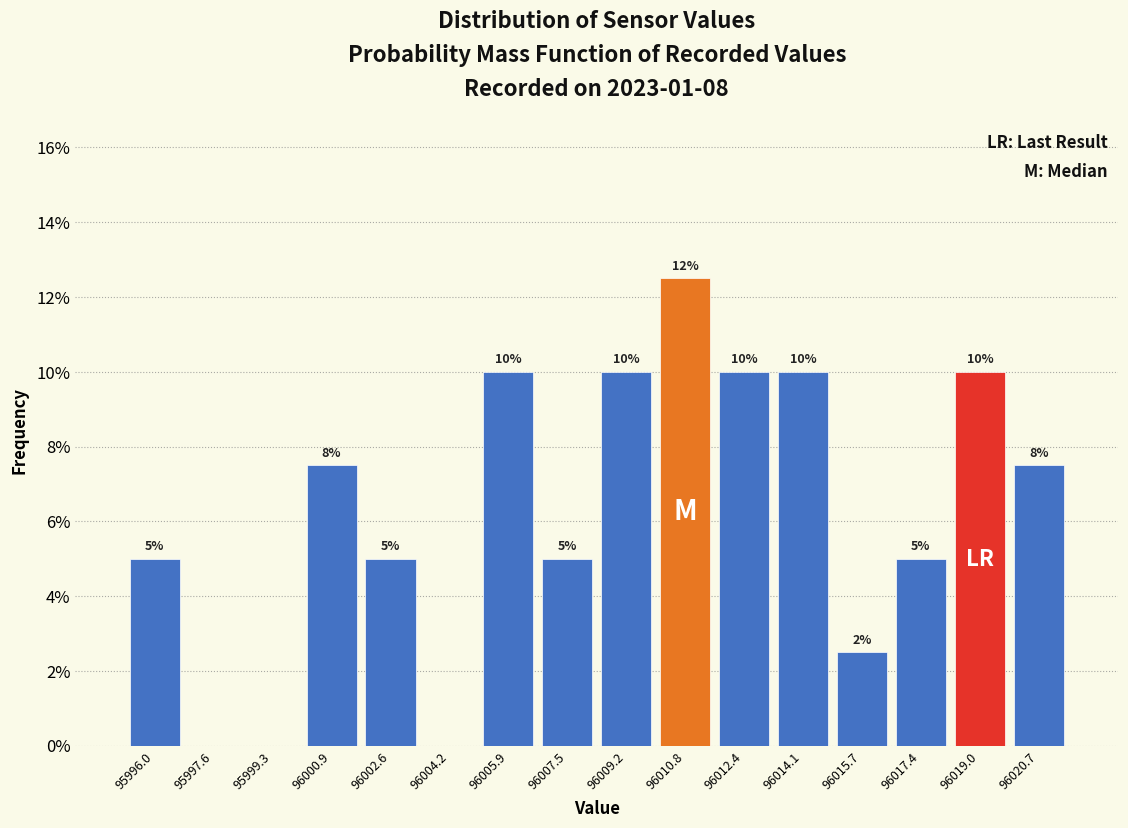

Over which range of the x-axis is the bar tallest?

96010.0 to 96011.6